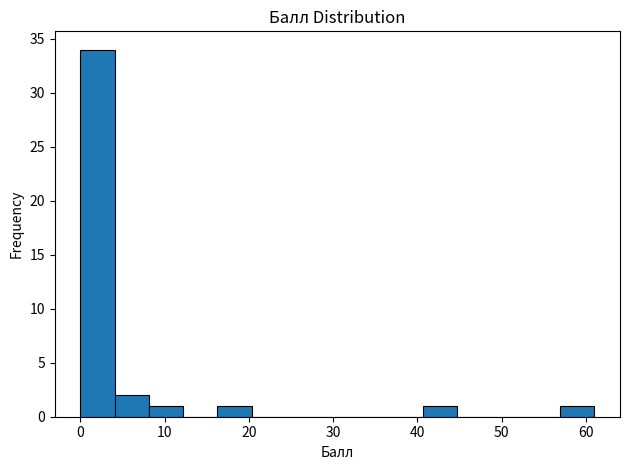

How tall is the bar that spans 4 to 8 on the x-axis? Neither the bar edges nor the heights are printed on the chart, so give them approximately, as read against the axes.

2